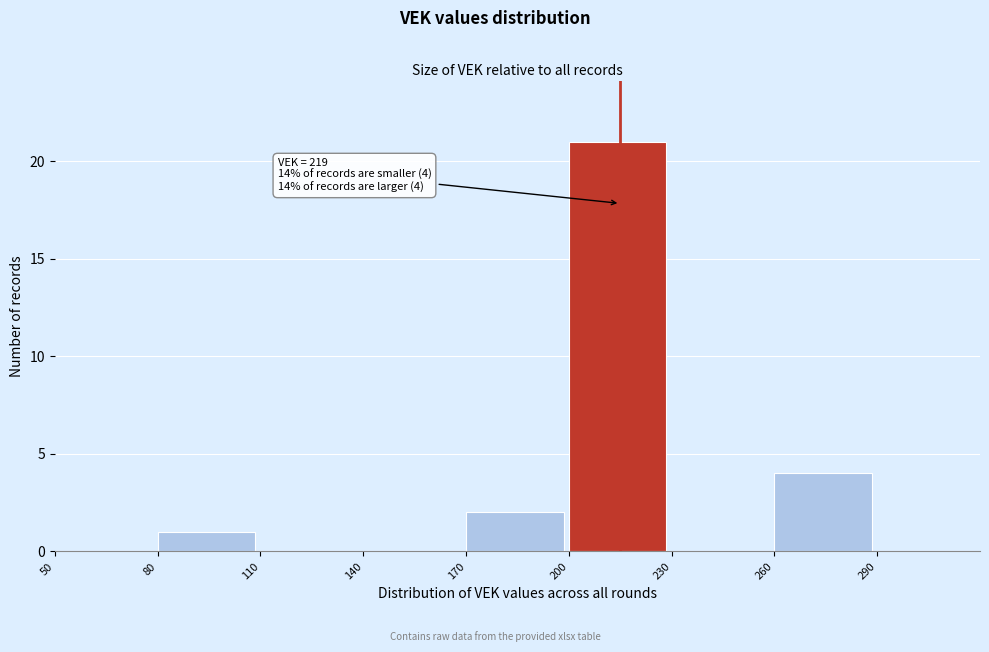

Which range on the x-axis has the tallest bar?

200 to 230